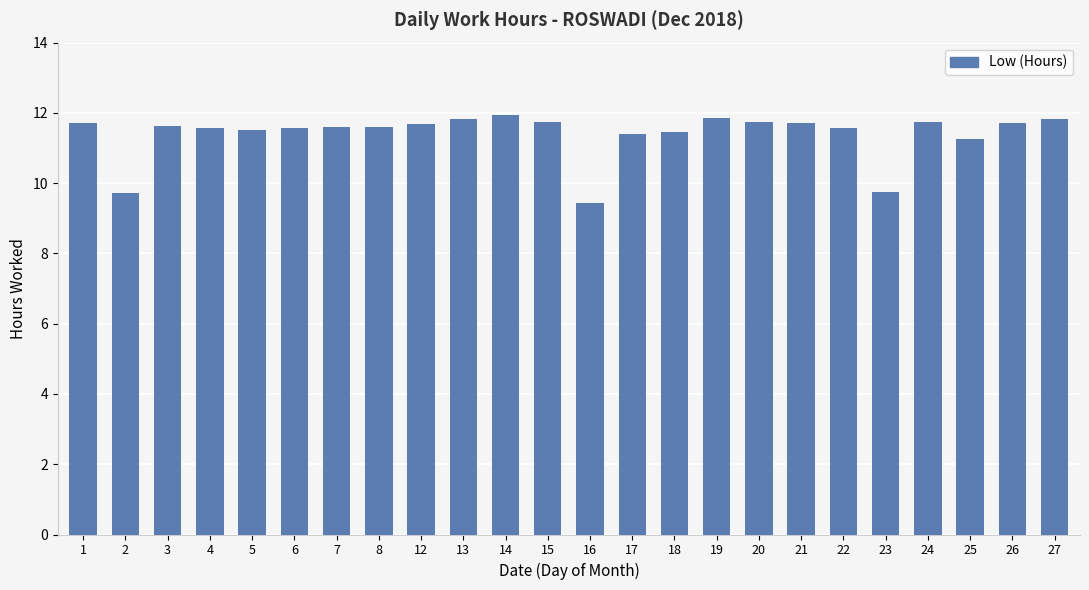

True or false: the data shows 11.8 at 13.

True